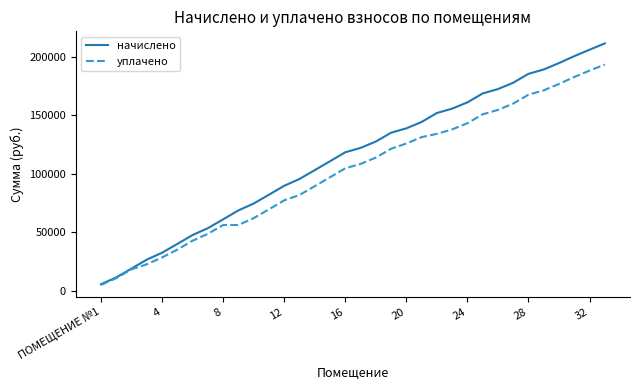

Reading right to left, what are all the values shown in this chart?

начислено: 211202.5	205799.8	200335.0	194410.6	188945.8	185232.1	177631.0	172215.9	168477.5	160876.4	155511.0	151772.6	144134.5	138694.5	134968.5	127417.1	122002.0	118276.0	110612.7	103011.7	95460.3	89647.7	82021.9	74507.8	68633.1	61019.6	53468.2	47618.4	40017.3	32503.1	26628.5	19002.6	11426.4	5663.5
уплачено: 193124.8	188000.5	182535.7	176611.4	171146.6	167432.8	159831.8	154416.6	150678.2	143077.2	137754.9	134016.5	131184.4	125744.4	121280.4	113729.0	108313.6	104587.6	96924.3	89323.2	81771.9	77245.2	69554.9	62040.8	56166.2	56166.2	48614.7	42764.9	35163.9	28484.6	22609.9	18373.3	10797.1	5034.2